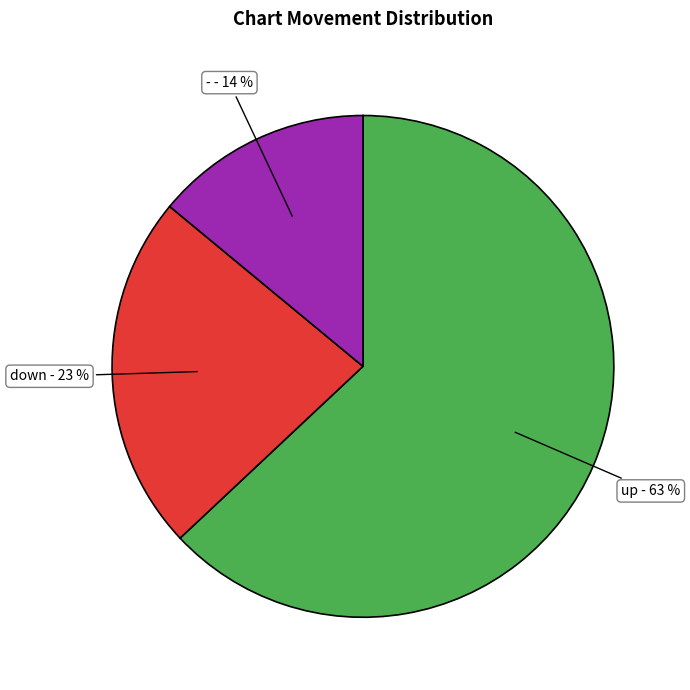

Does any single category account for the majority?

Yes